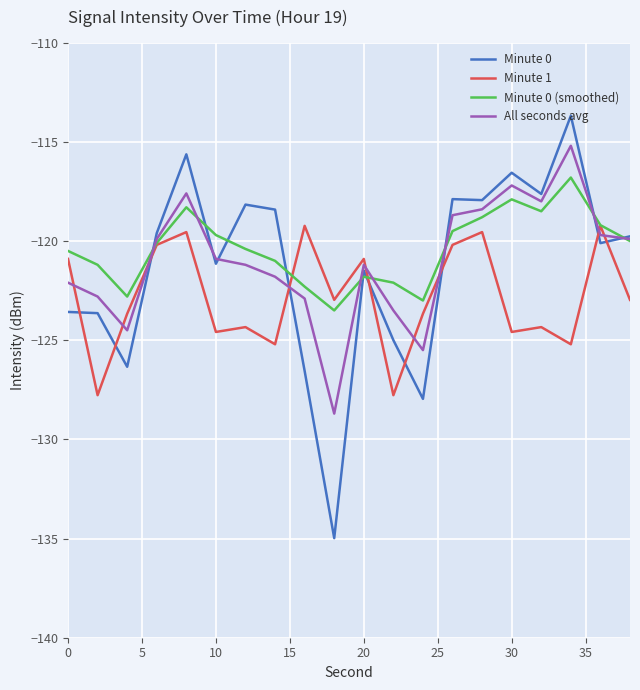

Rank the series by their maximum value, from highest to lowest.

Minute 0, All seconds avg, Minute 0 (smoothed), Minute 1